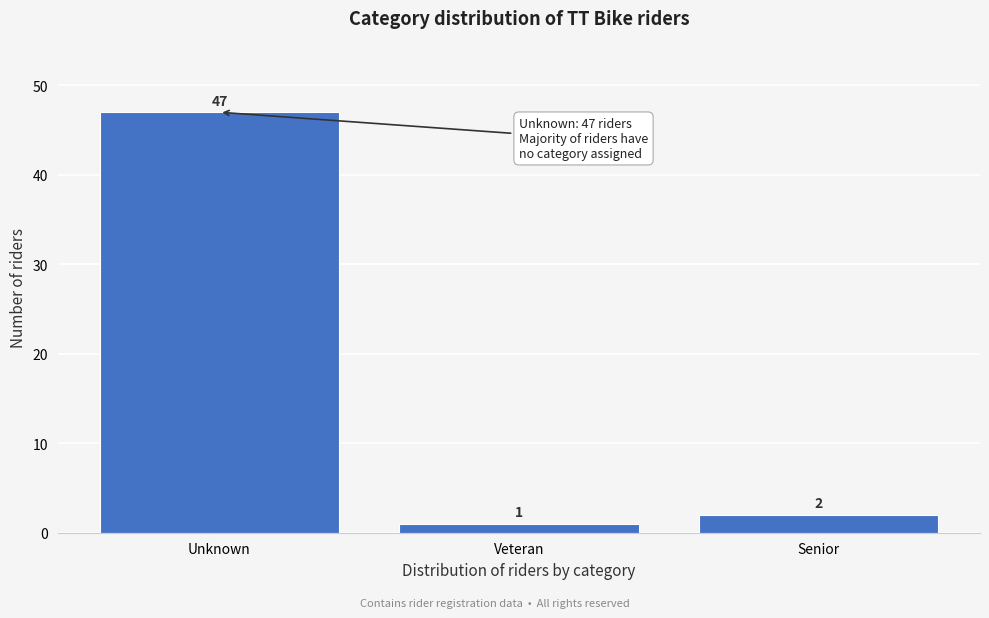

Reading left to right, extract all data points from this chart.

47	1	2